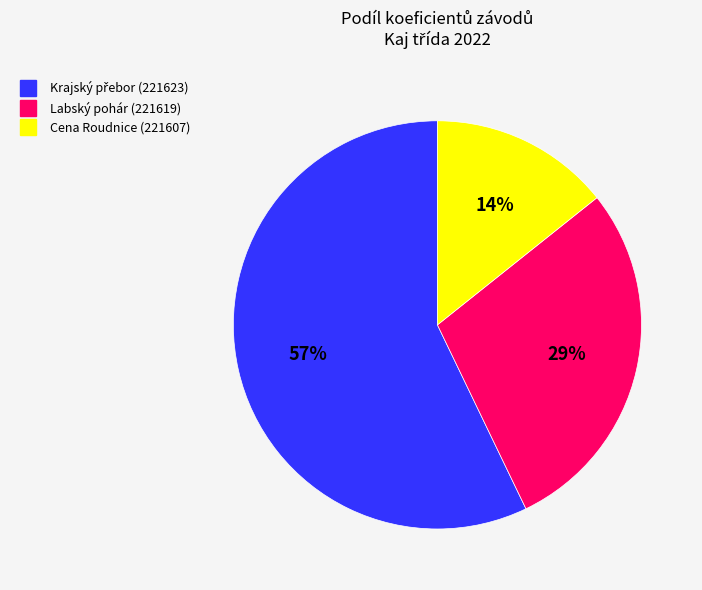

To the nearest percent, what portion does Cena Roudnice (221607) represent?

14%